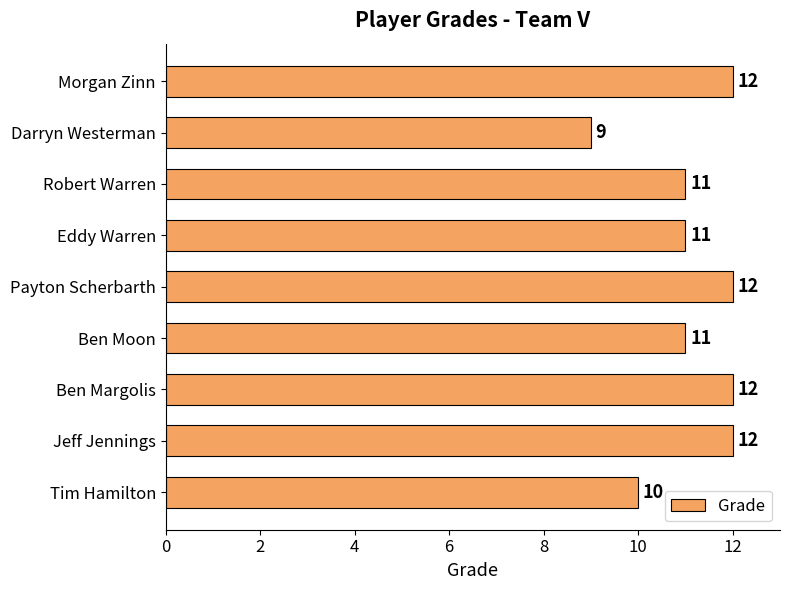

Is it true that the value at Ben Moon is 11?

True